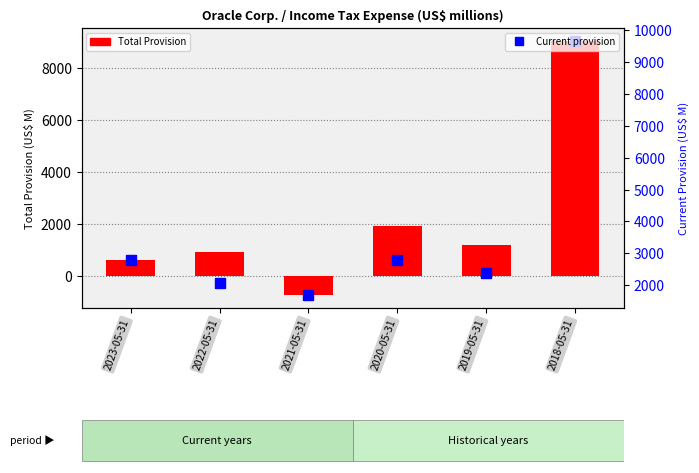

Count the number of data series in this chart.

2